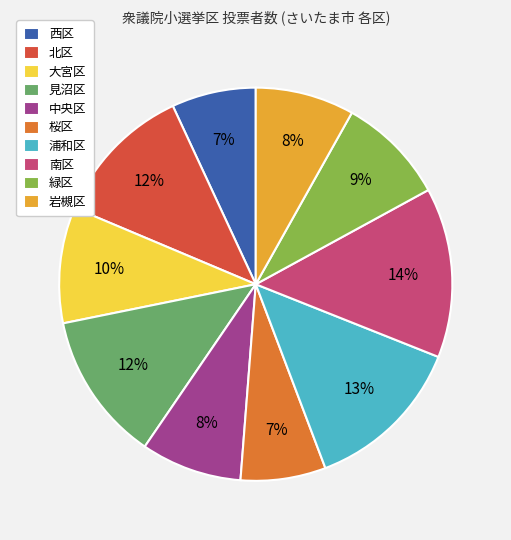

To the nearest percent, what is the average slice percentage?

10%